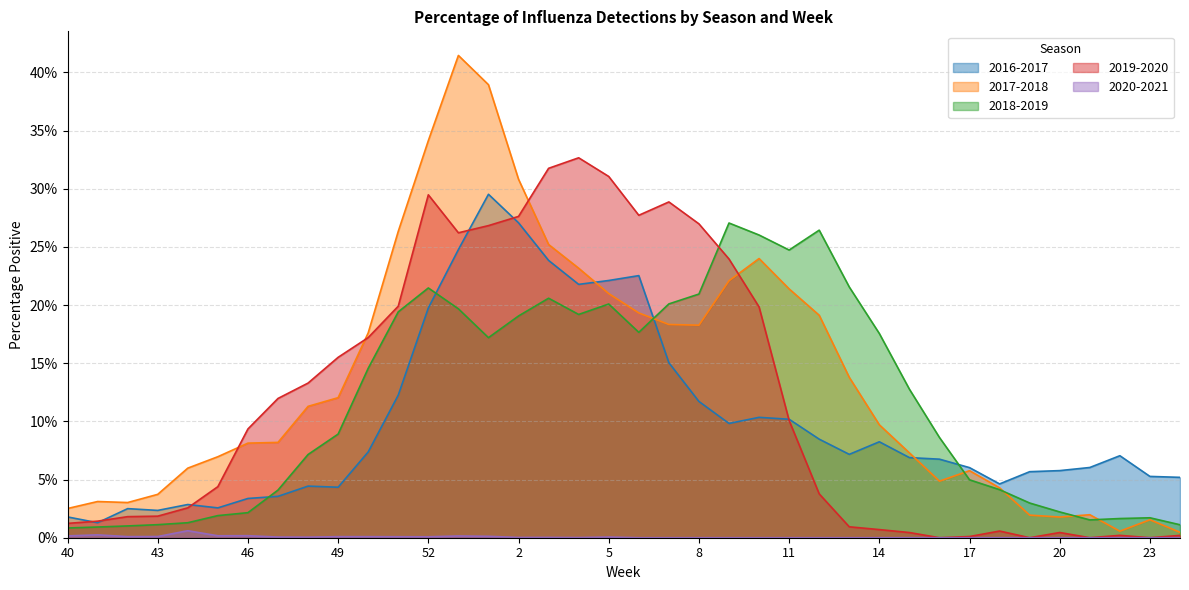

What is the maximum value for 2018-2019?

0.3